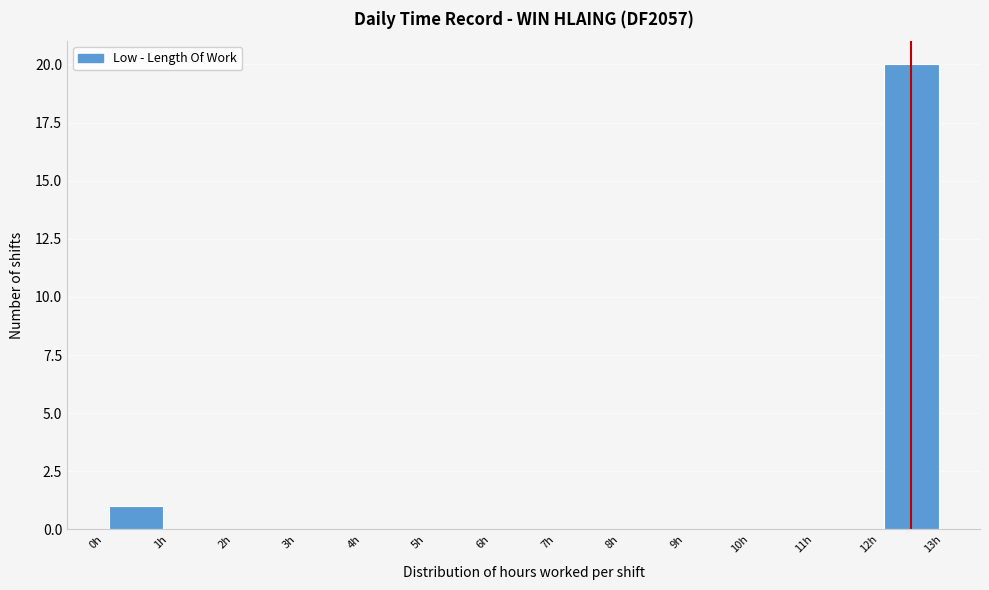

Reading left to right, list every bar in this chart as the range it spans on the x-axis followed by its height. The values are not printed on the chart, so give them approximately, as read against the axis.

0 to 1: 1
1 to 2: 0
2 to 3: 0
3 to 4: 0
4 to 5: 0
5 to 6: 0
6 to 7: 0
7 to 8: 0
8 to 9: 0
9 to 10: 0
10 to 11: 0
11 to 12: 0
12 to 13: 20